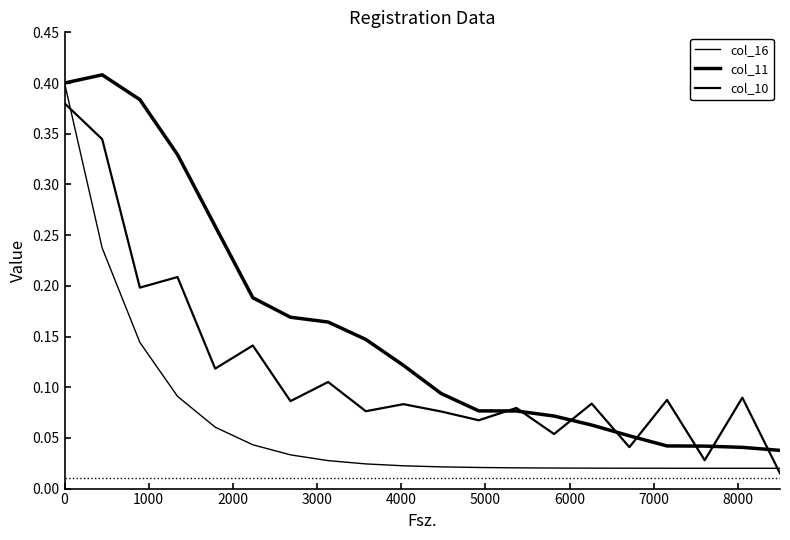

Does the chart have visible grid lines?

No